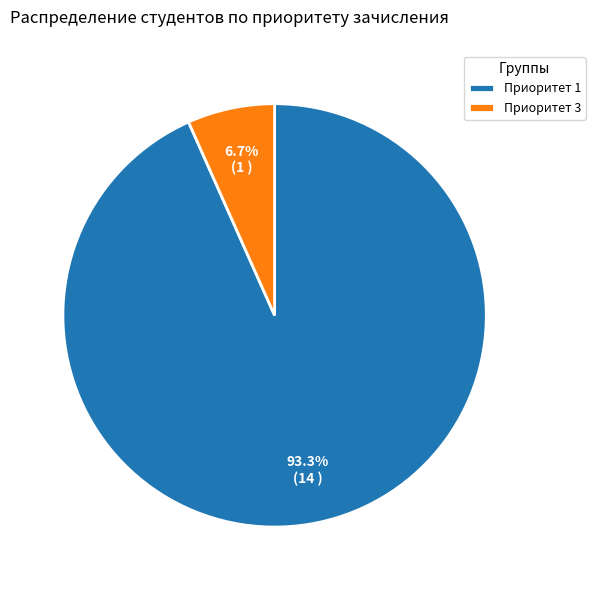

To the nearest percent, what is the difference between the largest and smallest slice percentages?

87%